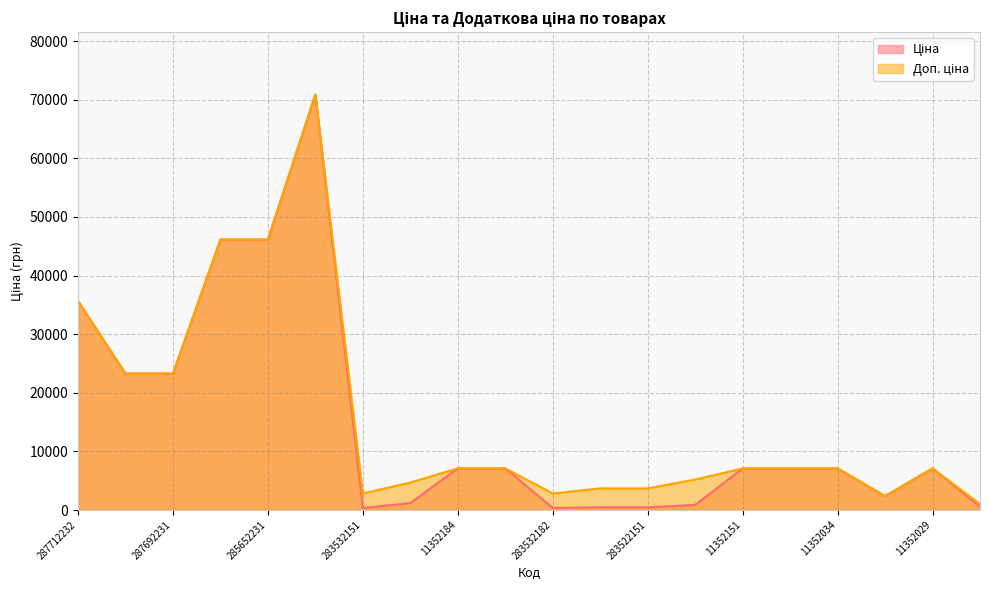

List the series in order of their peak value, lowest first.

Ціна, Доп. ціна